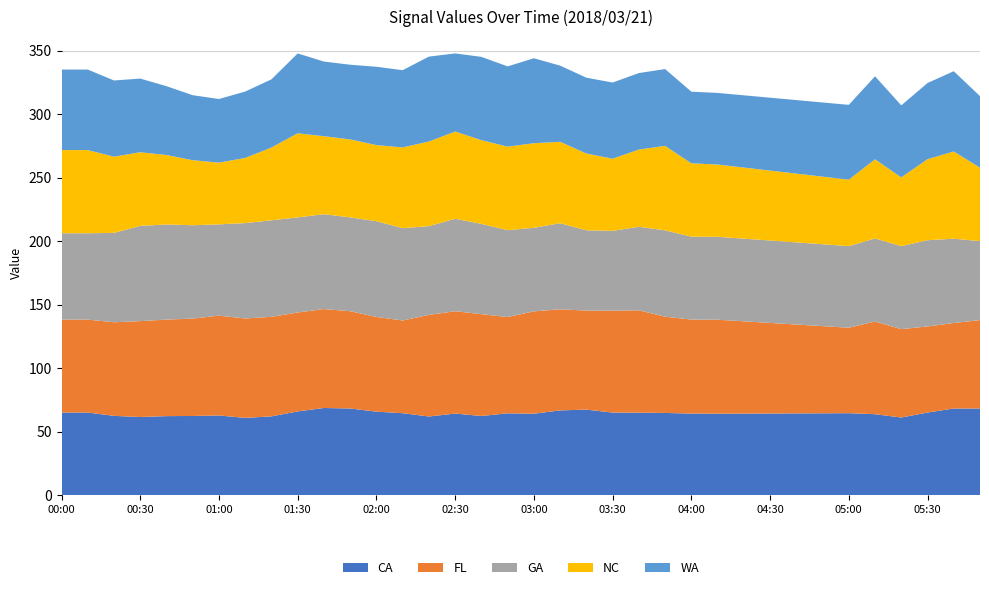

What is the highest value of the CA series?

68.6